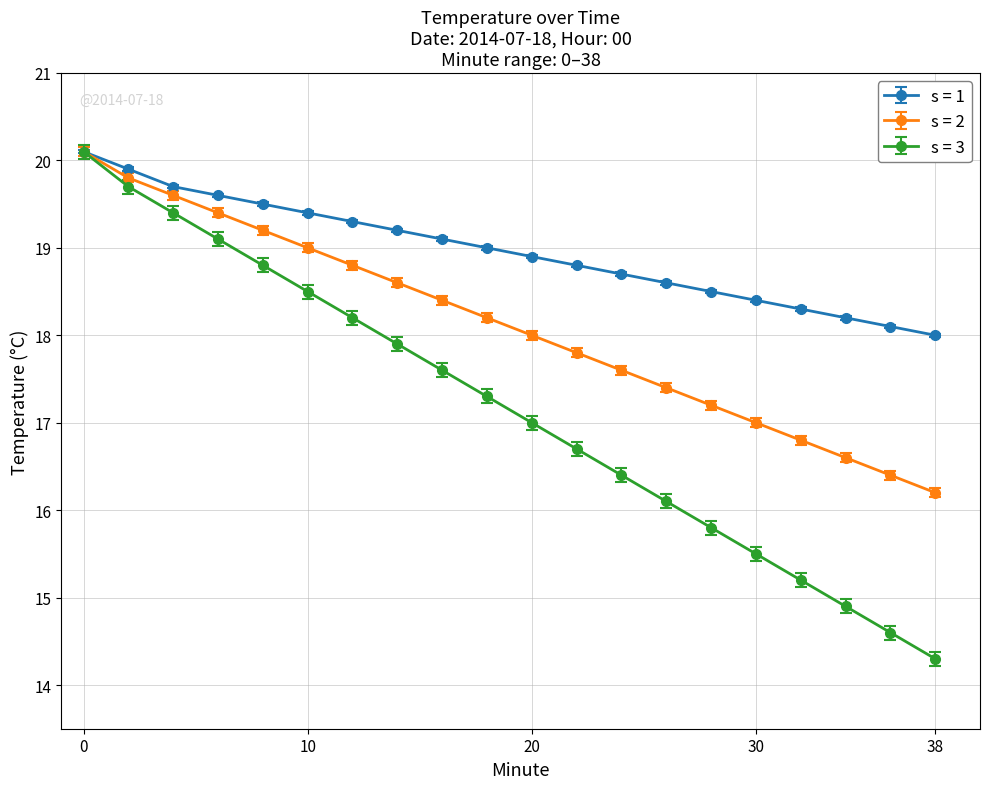

How many lines are shown in the chart?

3